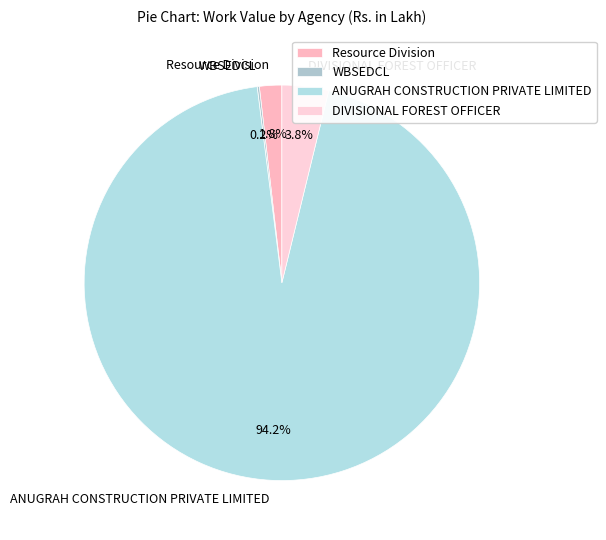

To the nearest percent, what percentage of the pie is DIVISIONAL FOREST OFFICER?

4%